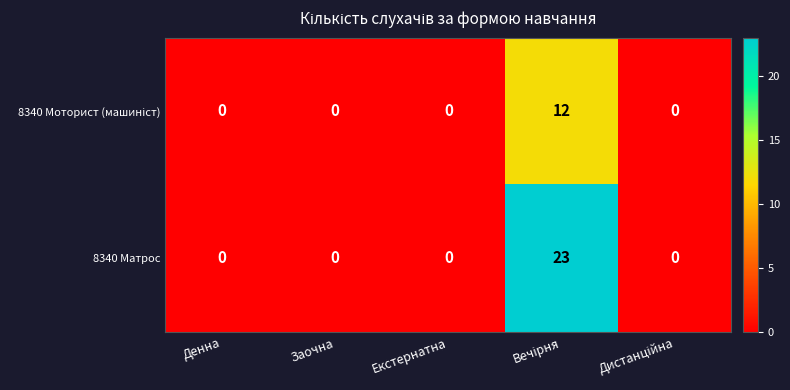

Is it true that 8340 Матрос equals 0 at Денна?

True